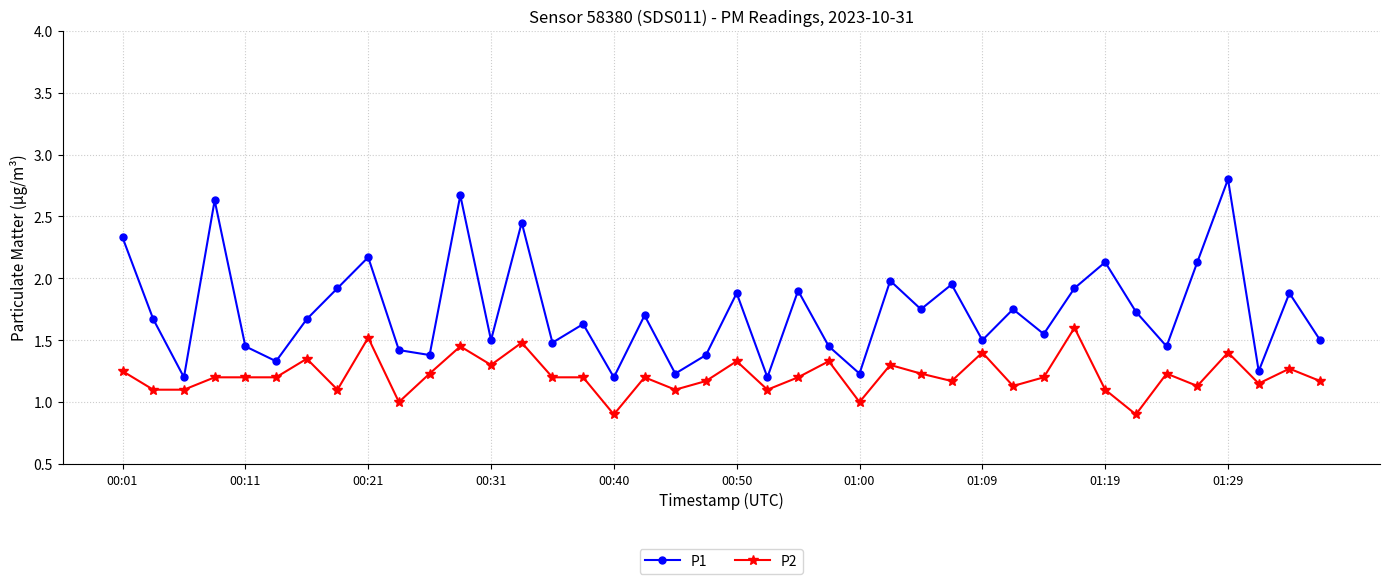

Count the number of categories in the chart.

40